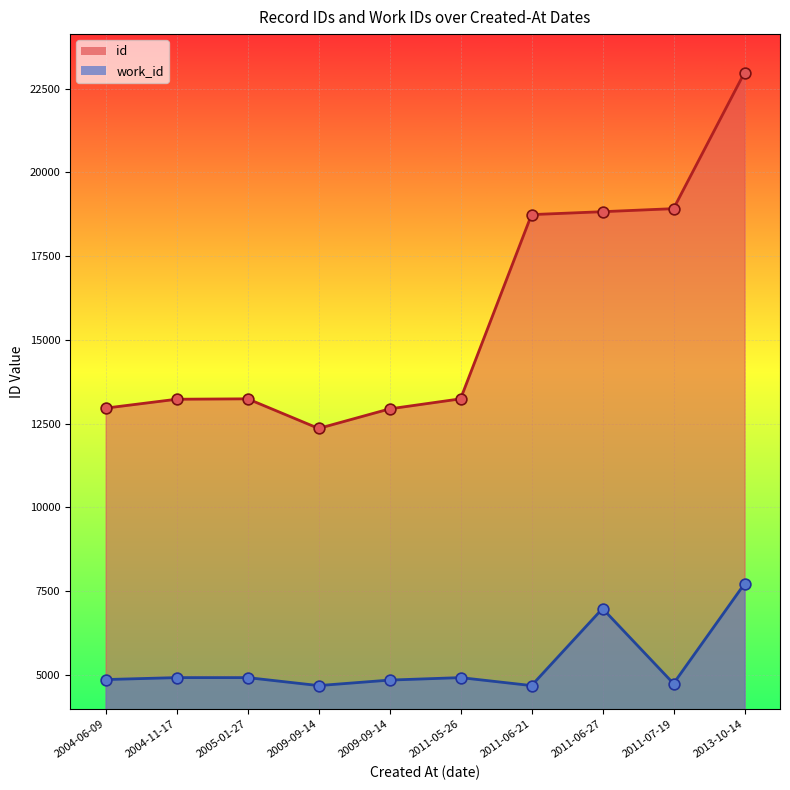

At how many categories does at least one series exceed 17905?

4